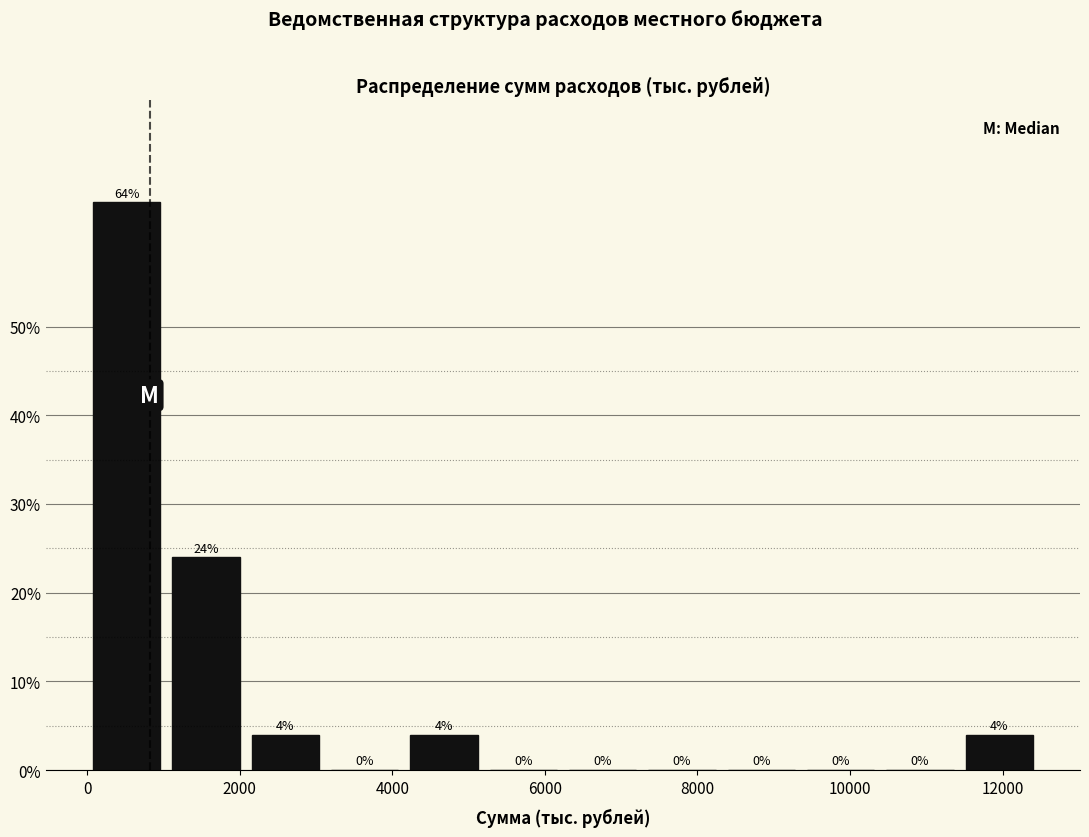

How tall is the bar that spans 0 to 1000 on the x-axis? The bar edges are not printed on the chart, so give them approximately, as read against the axis.

64